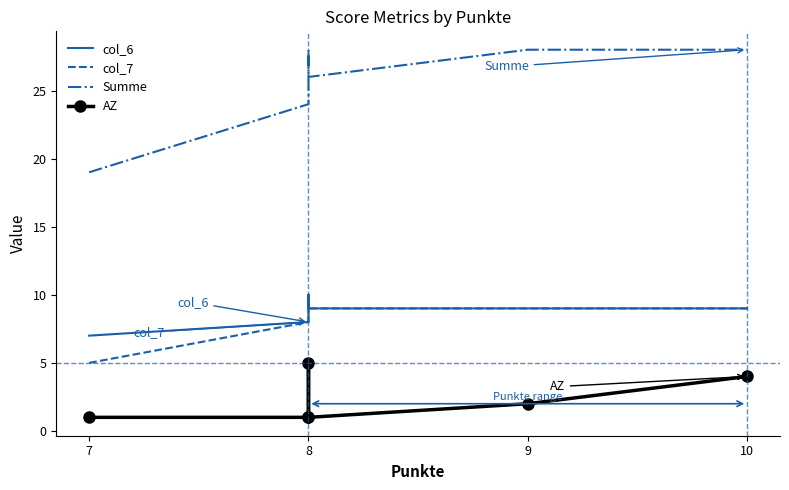

What is the value of the col_6 point at the 3rd from the left?

8